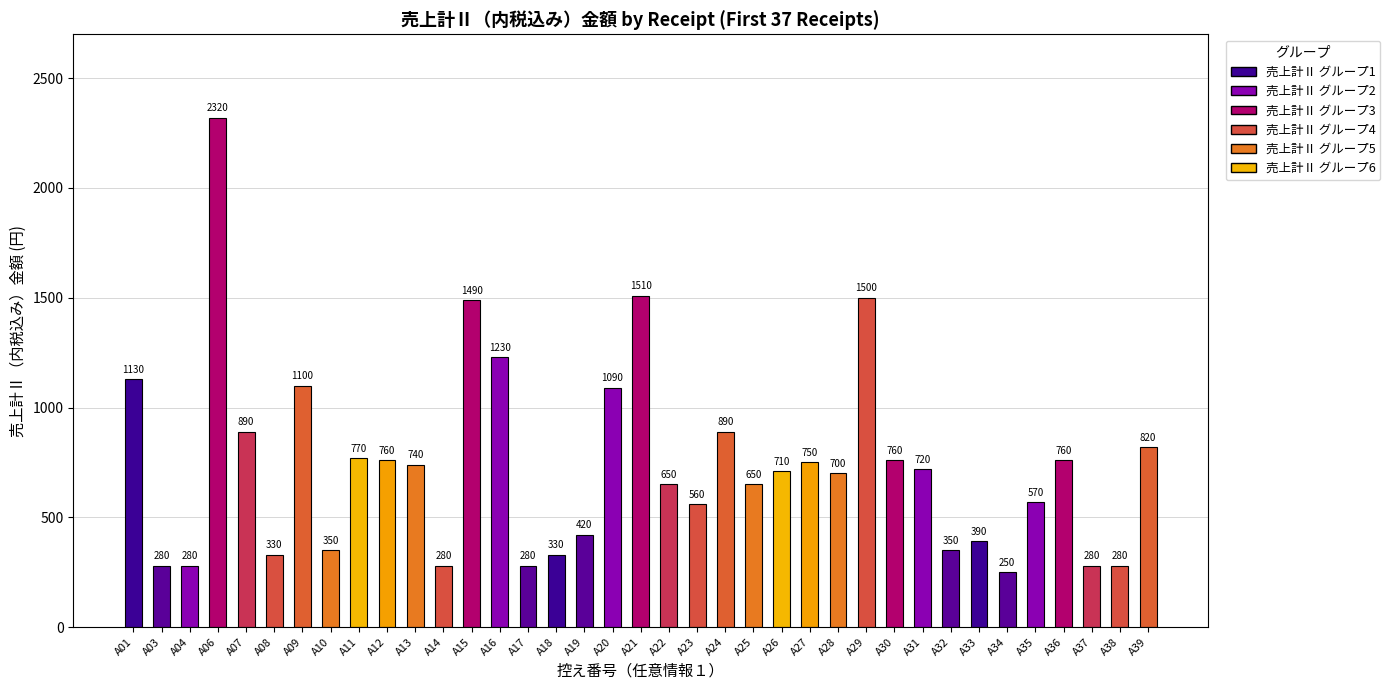

Reading right to left, list all the values displayed in this chart.

820	280	280	760	570	250	390	350	720	760	1500	700	750	710	650	890	560	650	1510	1090	420	330	280	1230	1490	280	740	760	770	350	1100	330	890	2320	280	280	1130